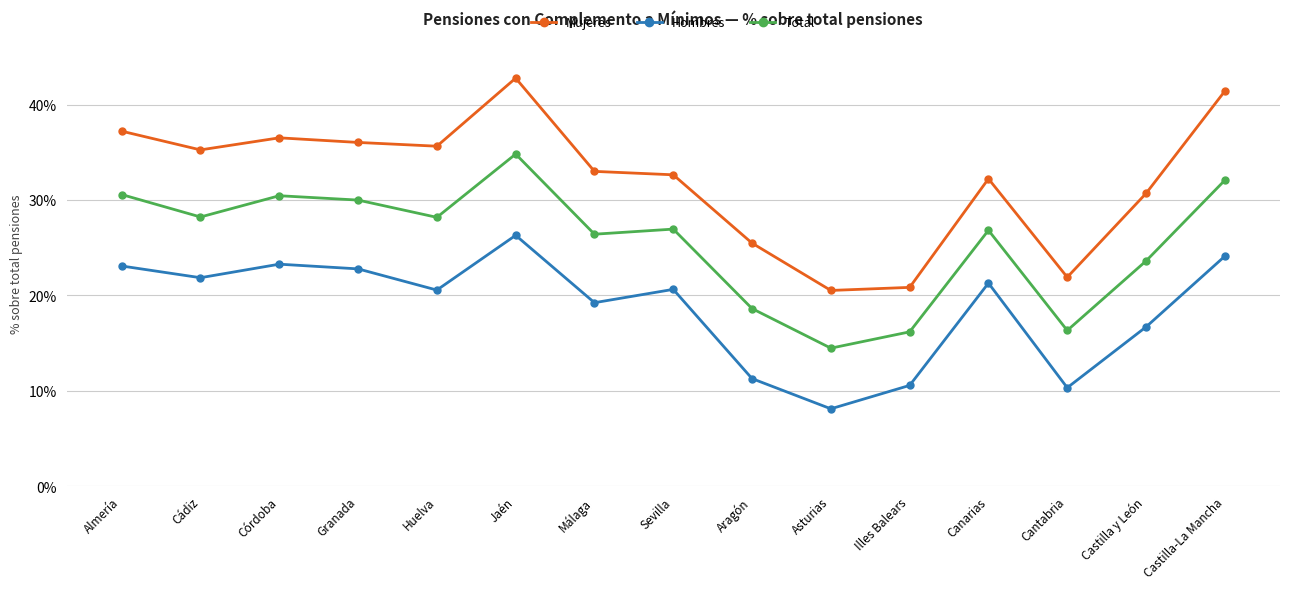

Read the Mujeres value at Asturias.

0.2